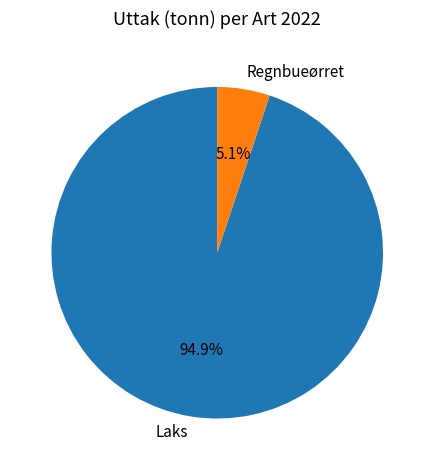

What percentage is NOT represented by Laks?

5.1%